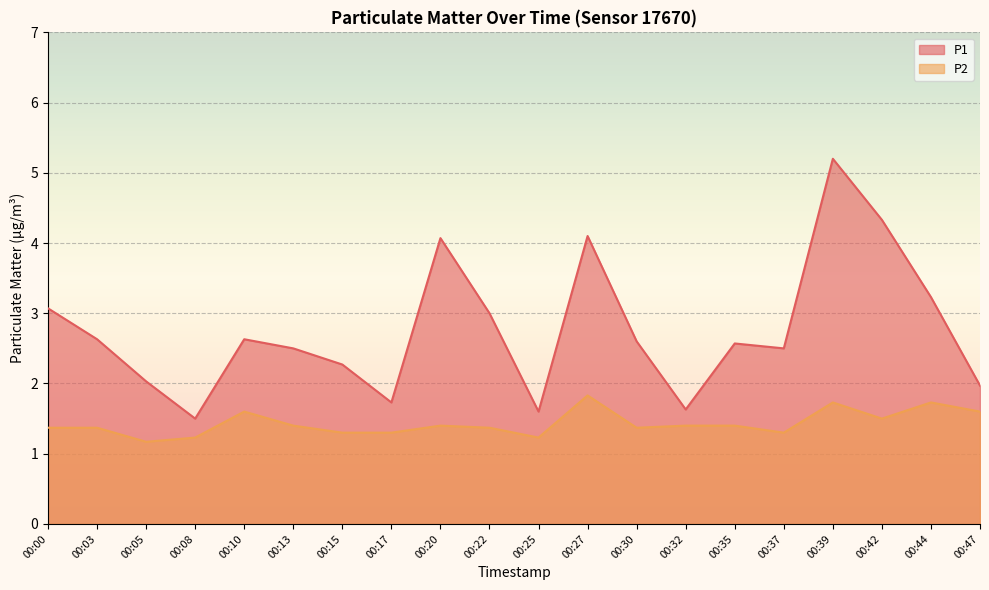

List the labels in order of P2 value, smallest first.

00:05, 00:08, 00:25, 00:15, 00:17, 00:37, 00:00, 00:03, 00:22, 00:30, 00:13, 00:20, 00:32, 00:35, 00:42, 00:10, 00:47, 00:39, 00:44, 00:27